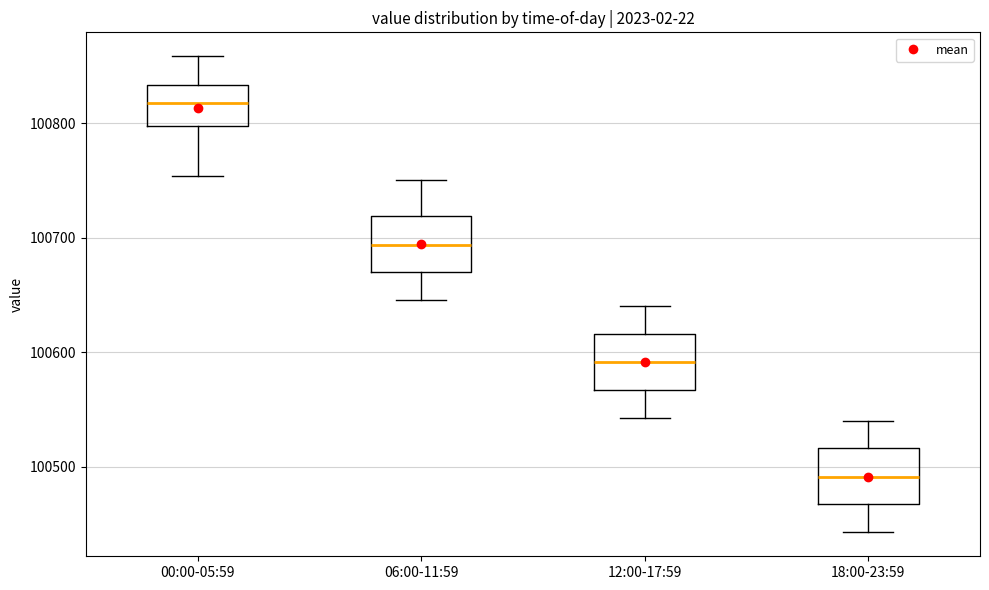

Which box's median line is the highest?

00:00-05:59